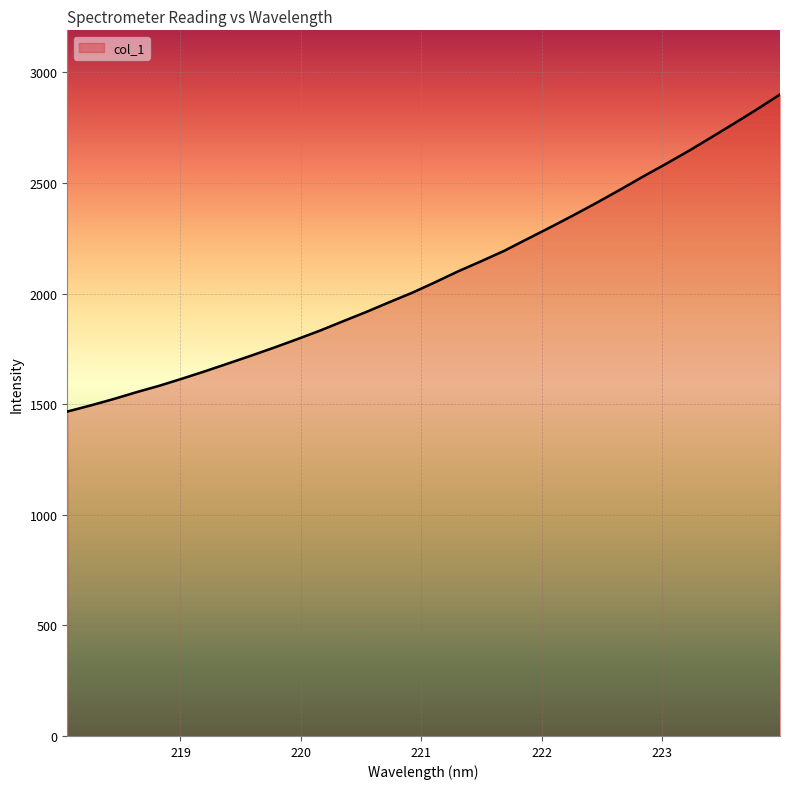

What is the difference between the maximum and minimum values?

1433.6